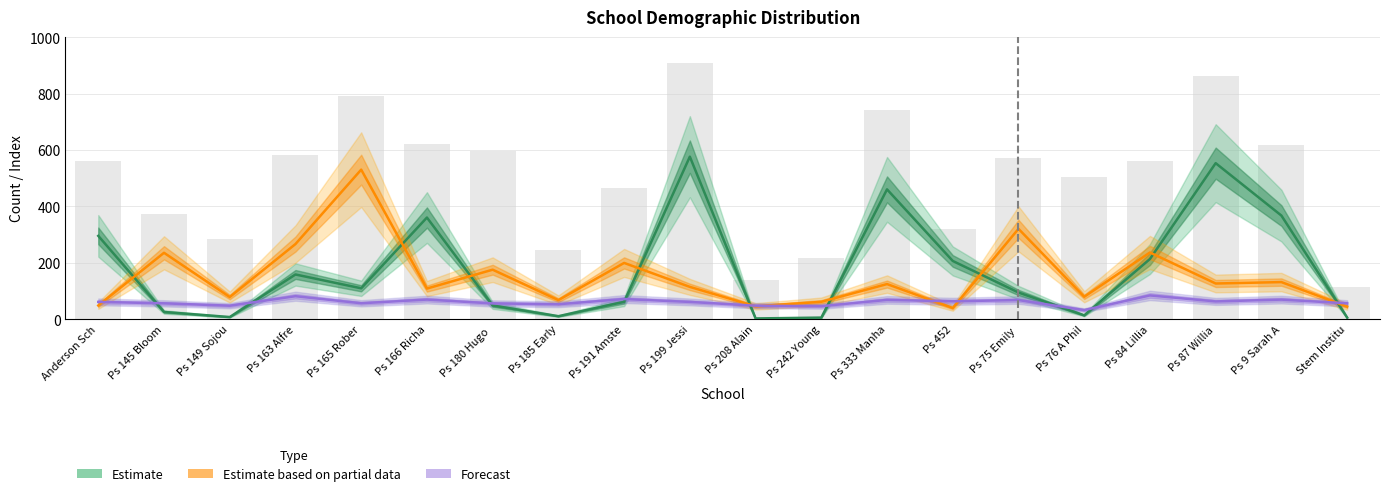

What is the difference between the maximum and minimum values in the Hispanic (Partial Est.) series?

491.0